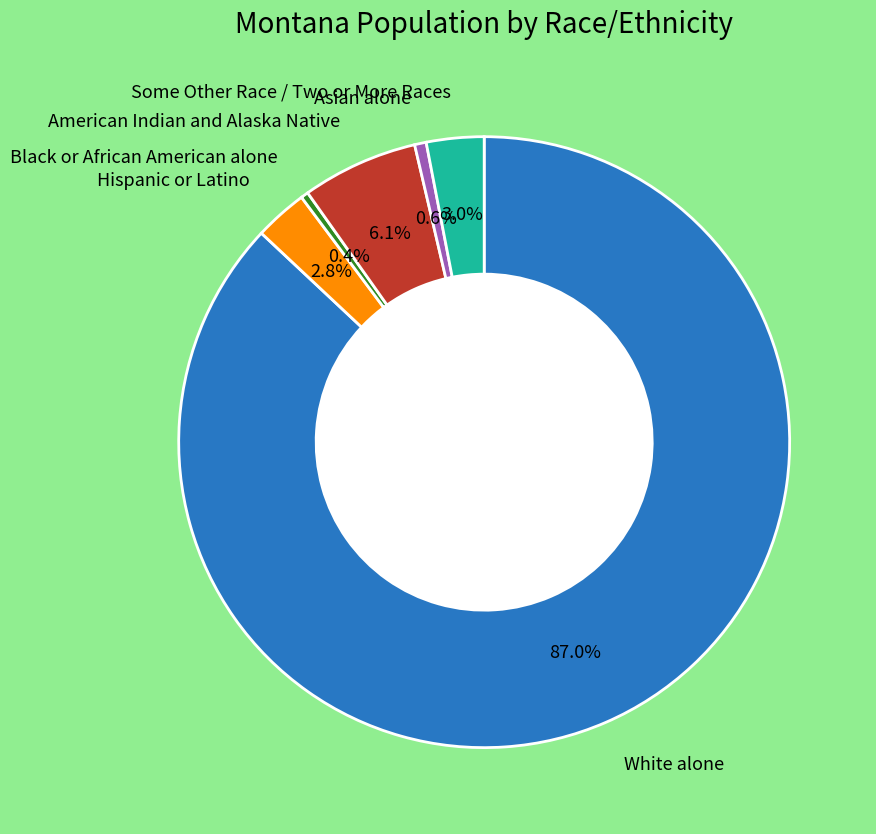

To the nearest percent, what is the difference between the largest and smallest slice percentages?

87%